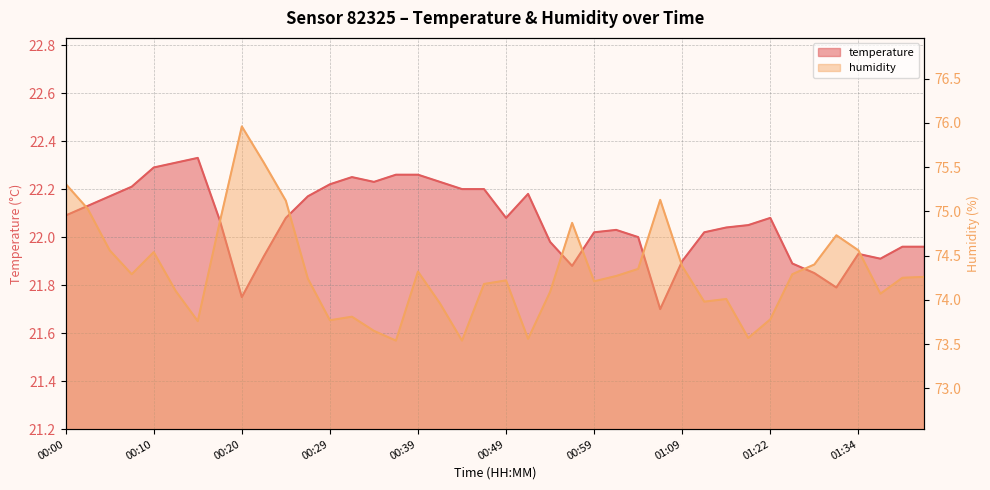

Reading right to left, list all the values displayed in this chart.

temperature: 01:42=22.0	01:39=22.0	01:37=21.9	01:34=21.9	01:29=21.8	01:27=21.9	01:24=21.9	01:22=22.1	01:19=22.1	01:17=22.0	01:11=22.0	01:09=21.9	01:06=21.7	01:04=22.0	01:01=22.0	00:59=22.0	00:56=21.9	00:54=22.0	00:51=22.2	00:49=22.1	00:47=22.2	00:44=22.2	00:42=22.2	00:39=22.3	00:37=22.3	00:34=22.2	00:32=22.2	00:29=22.2	00:27=22.2	00:24=22.1	00:22=21.9	00:20=21.8	00:17=22.1	00:15=22.3	00:12=22.3	00:10=22.3	00:07=22.2	00:05=22.2	00:02=22.1	00:00=22.1
humidity: 01:42=74.3	01:39=74.2	01:37=74.1	01:34=74.6	01:29=74.7	01:27=74.4	01:24=74.3	01:22=73.8	01:19=73.6	01:17=74.0	01:11=74.0	01:09=74.4	01:06=75.1	01:04=74.3	01:01=74.3	00:59=74.2	00:56=74.9	00:54=74.1	00:51=73.6	00:49=74.2	00:47=74.2	00:44=73.5	00:42=74.0	00:39=74.3	00:37=73.5	00:34=73.7	00:32=73.8	00:29=73.8	00:27=74.2	00:24=75.1	00:22=75.5	00:20=76.0	00:17=74.9	00:15=73.8	00:12=74.1	00:10=74.5	00:07=74.3	00:05=74.6	00:02=75.0	00:00=75.3